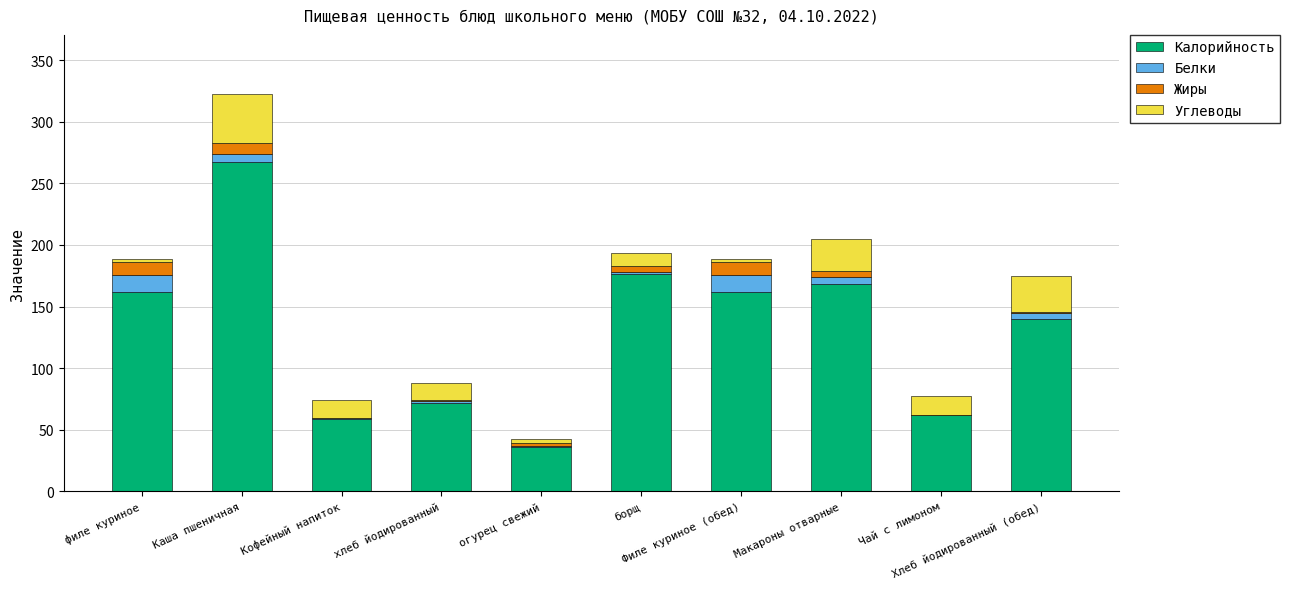

What are all the series names shown in the legend?

Калорийность, Белки, Жиры, Углеводы